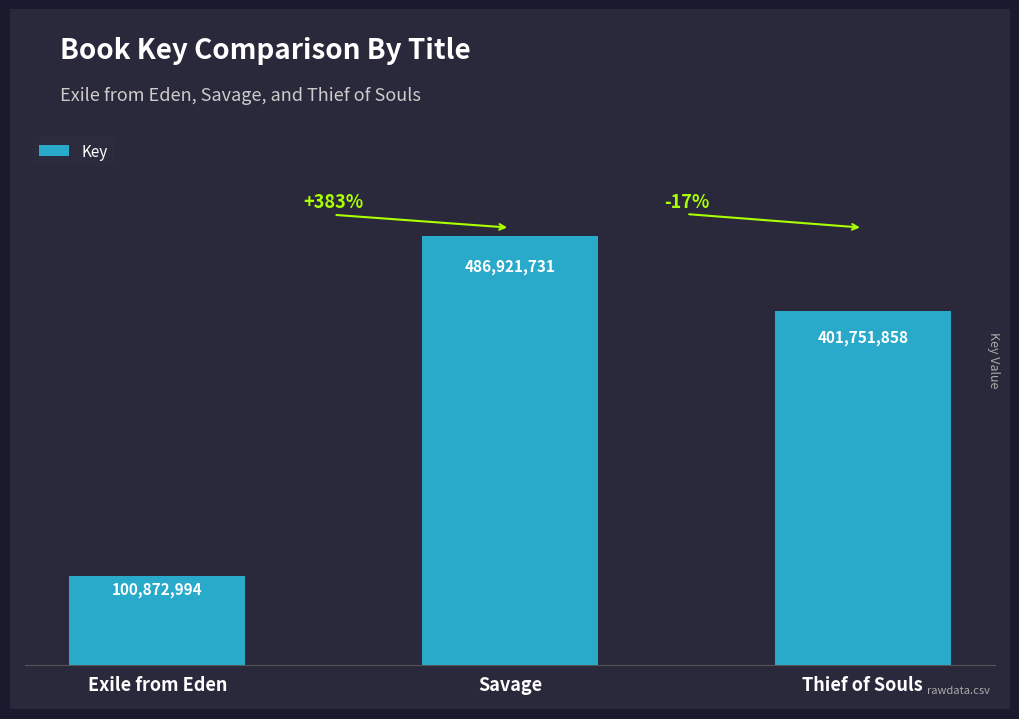

List the labels in order of value, largest first.

Savage, Thief of Souls, Exile from Eden